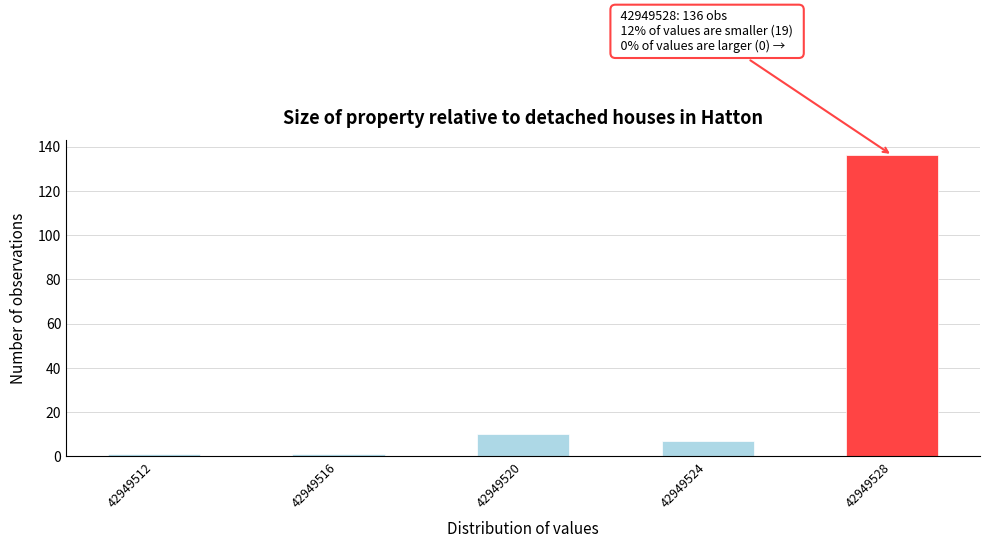

Which range on the x-axis has the tallest bar?

42949527 to 42949529